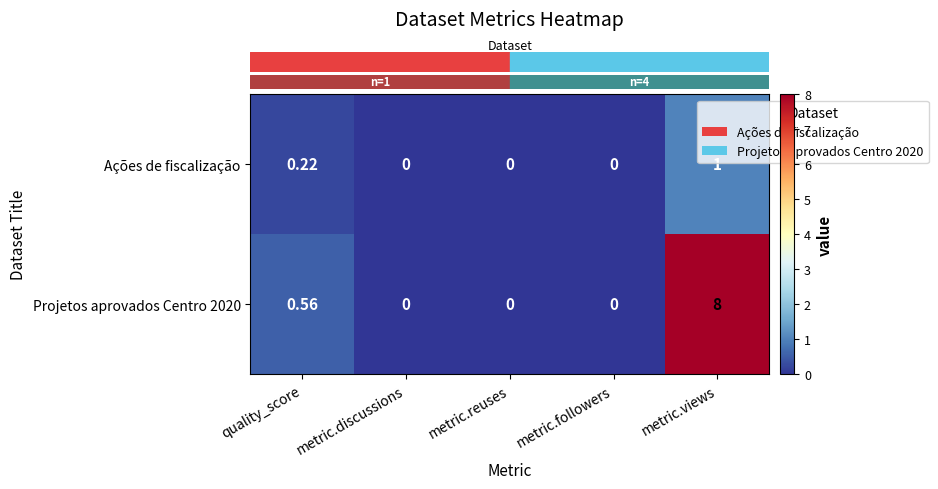

At which label is Projetos aprovados Centro 2020 closest to 4?

quality_score